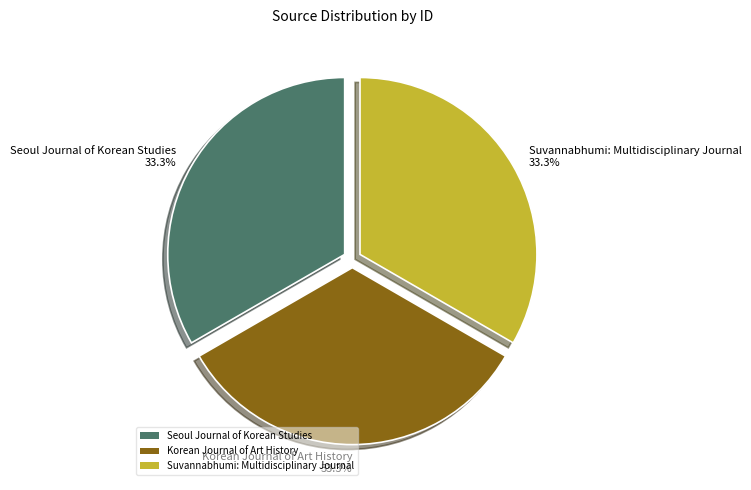

How many slices are in this pie chart?

3